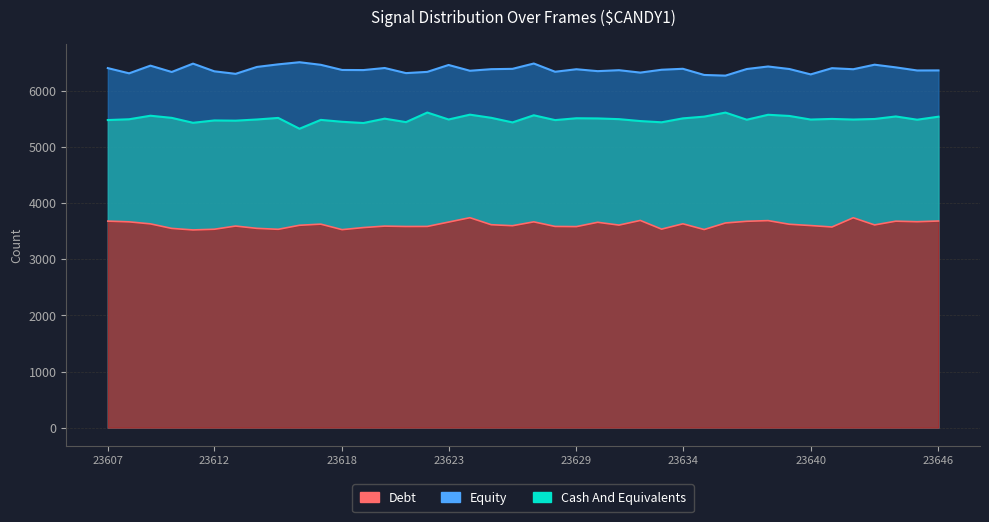

What is the value of the Equity point at the 34th from the left?

6298